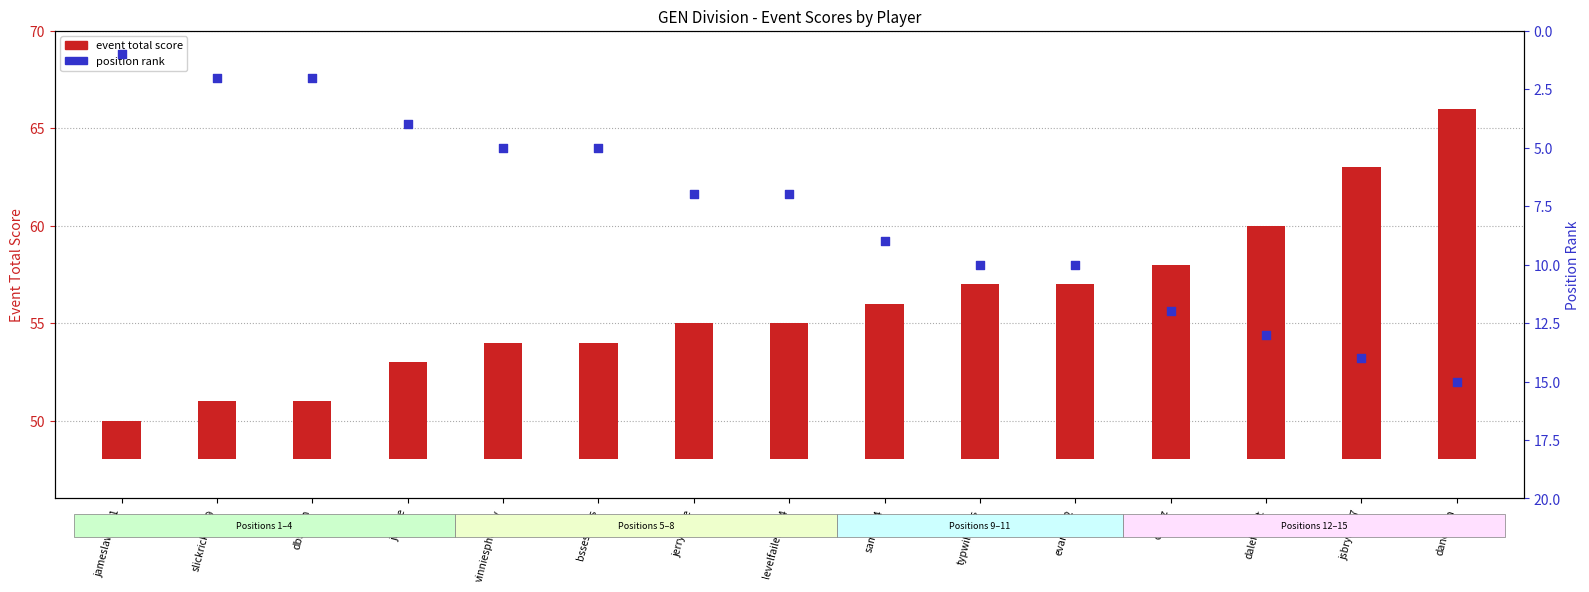

At which category is the sum across all series the highest?

danoman